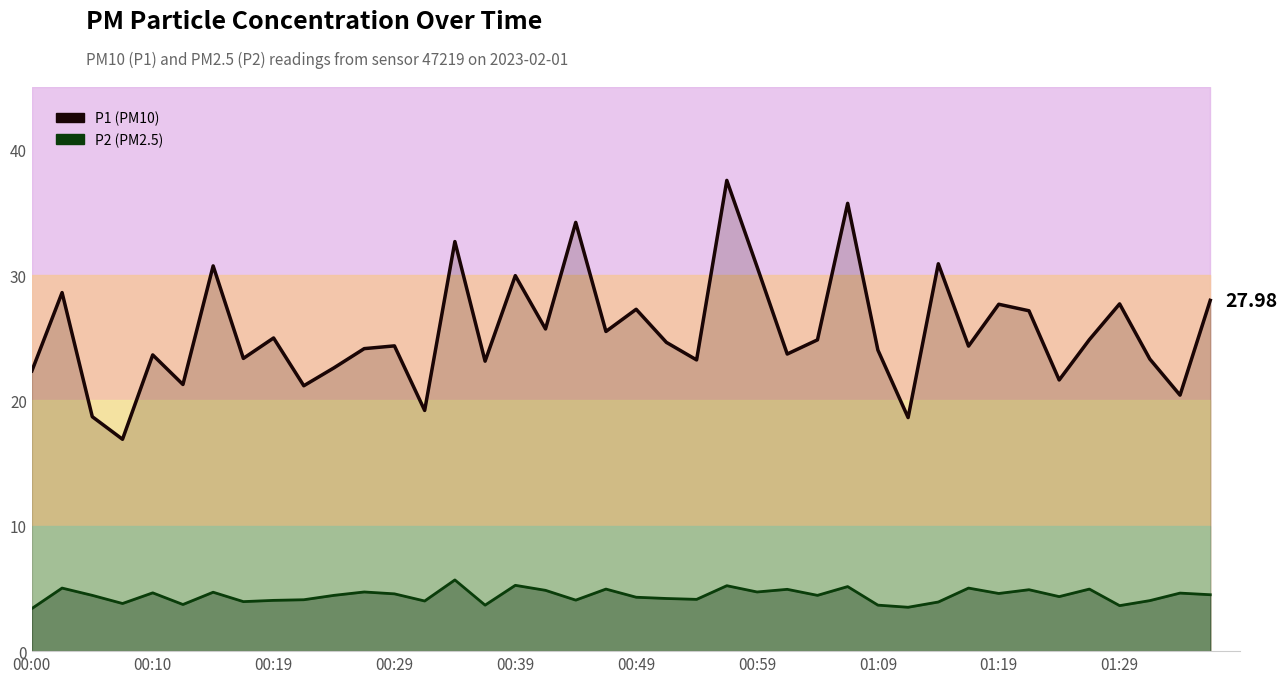

Rank the series at 15 from highest to lowest value.

P1 (PM10), P2 (PM2.5)